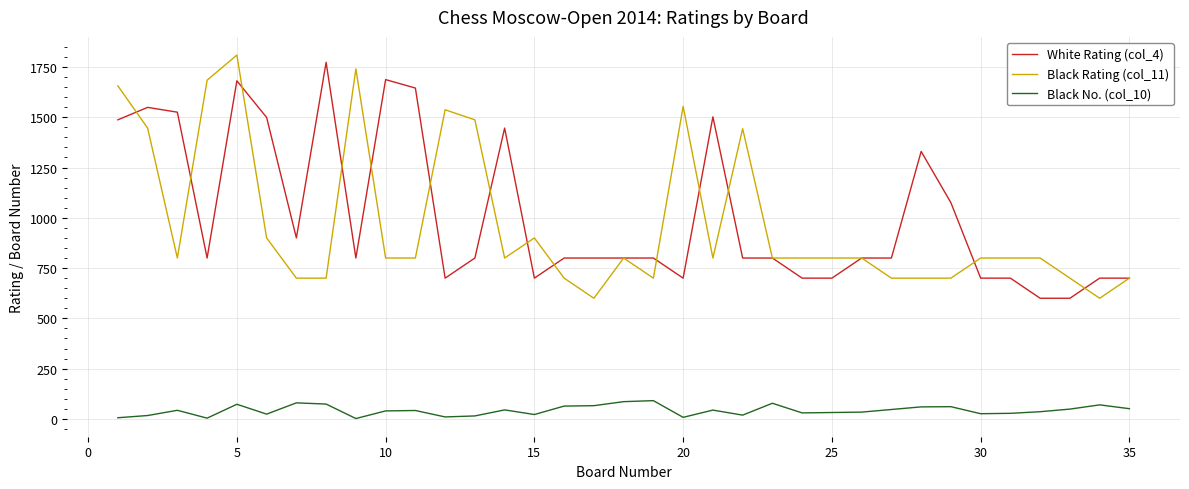

Is this an area chart (filled region under the line)?

No